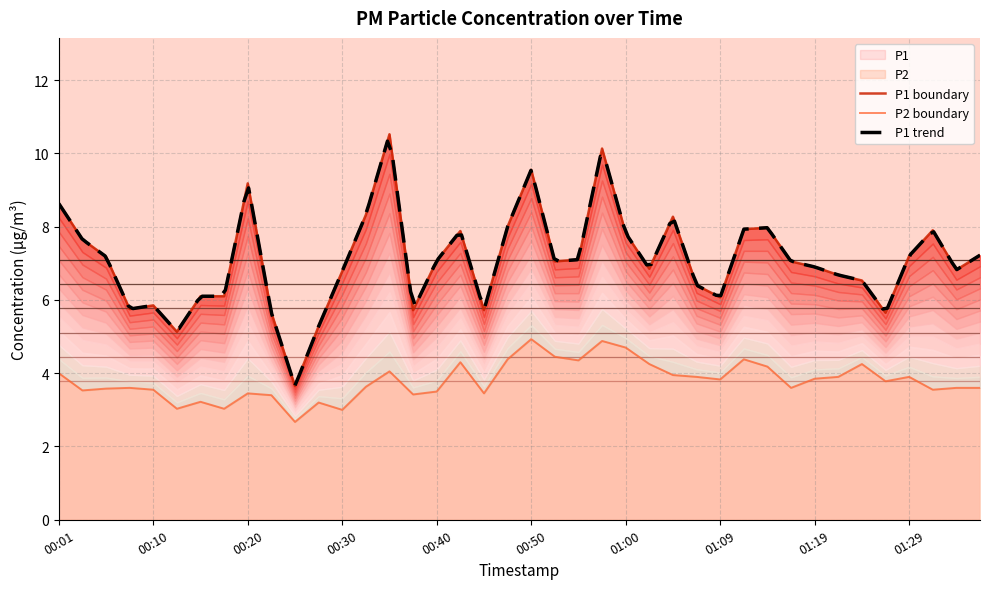

Count the number of categories in the chart.

40